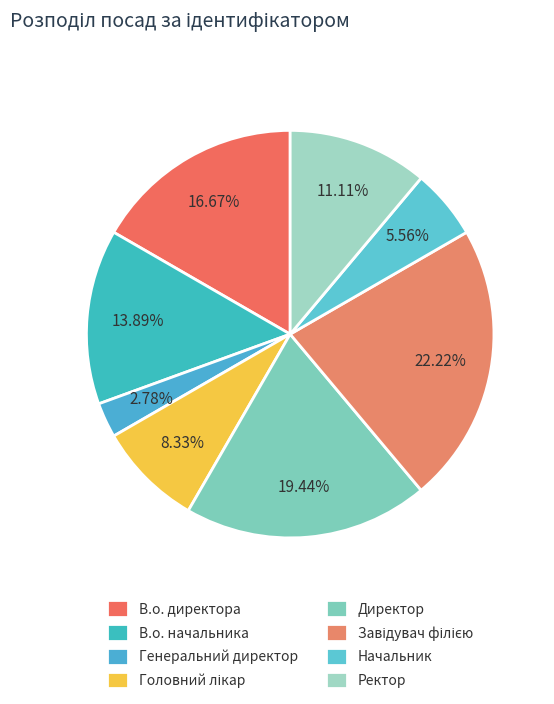

Which category has the biggest portion of the pie?

Завідувач філією